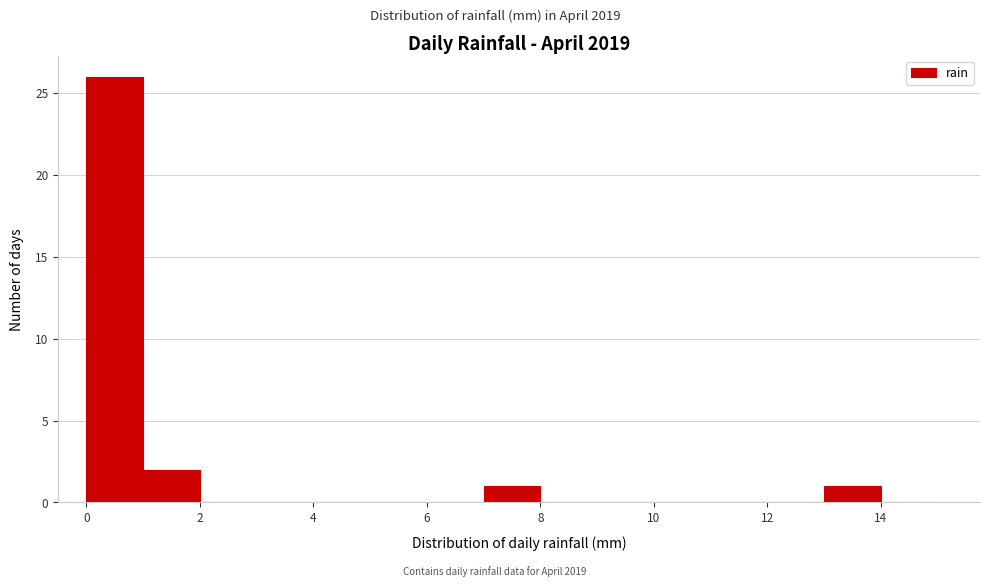

Reading left to right, list every bar in this chart as the range it spans on the x-axis followed by its height. The values are not printed on the chart, so give them approximately, as read against the axis.

0 to 1: 26
1 to 2: 2
2 to 3: 0
3 to 4: 0
4 to 5: 0
5 to 6: 0
6 to 7: 0
7 to 8: 1
8 to 9: 0
9 to 10: 0
10 to 11: 0
11 to 12: 0
12 to 13: 0
13 to 14: 1
14 to 15: 0